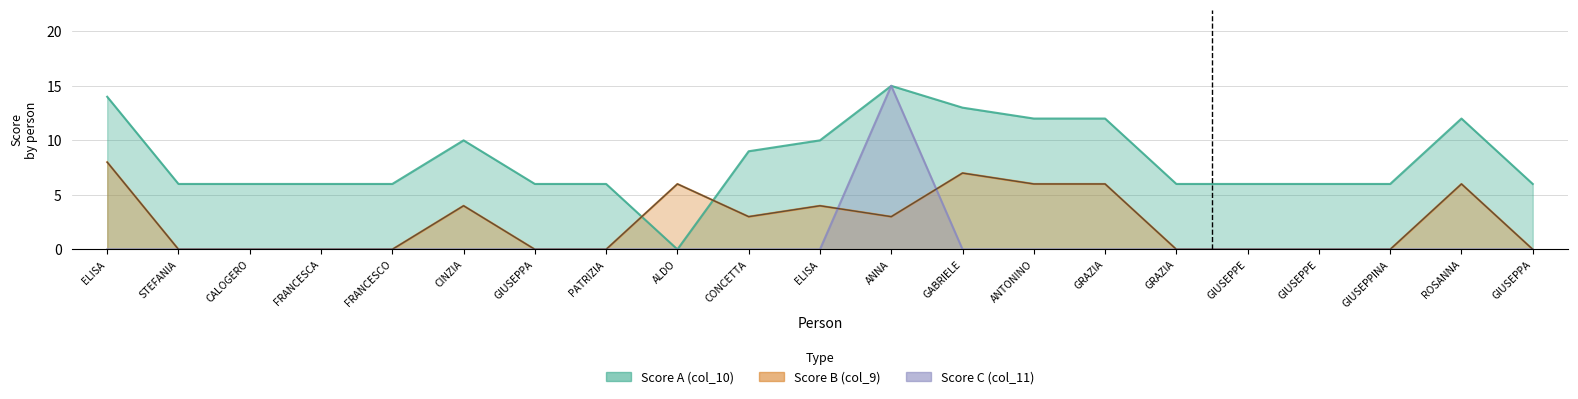

What is the spread (max minus min) of values at GIUSEPPE?

6